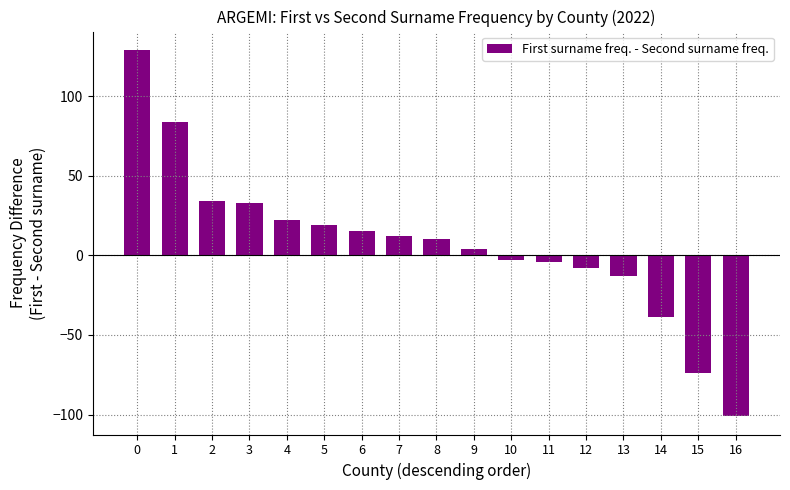

What is the difference between the maximum and minimum values?

230